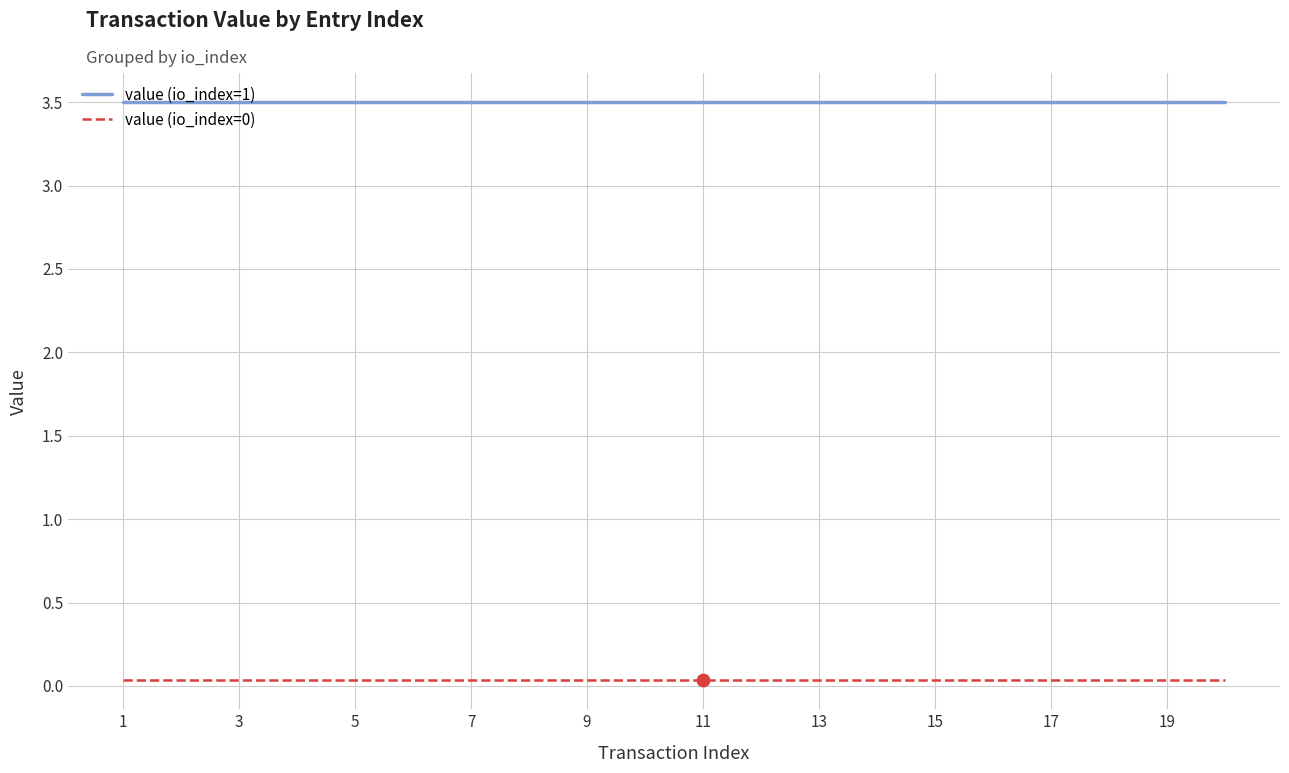

At how many categories does at least one series exceed 2?

20